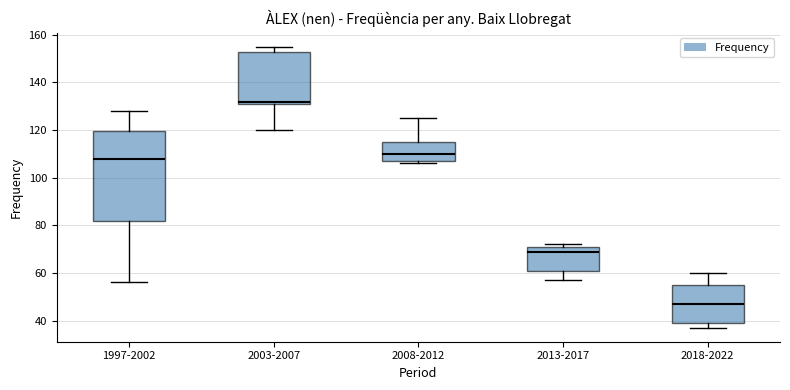

Comparing the boxes themselves (not the whiskers), which one is the tallest?

1997-2002